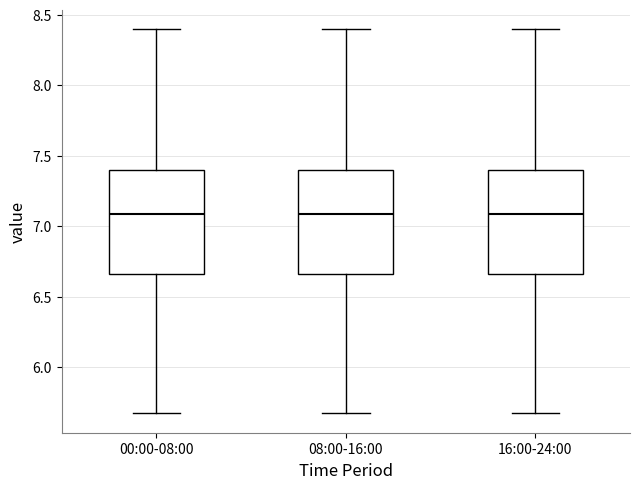

Reading left to right, read every box against the y-axis: the position of its median line, the range the box covers, and the ends of its whiskers. The values are not printed on the chart, so give them approximately, as read against the axis.

00:00-08:00: median 7.10, box 6.65 to 7.40, whiskers 5.65 to 8.40
08:00-16:00: median 7.10, box 6.65 to 7.40, whiskers 5.65 to 8.40
16:00-24:00: median 7.10, box 6.65 to 7.40, whiskers 5.65 to 8.40